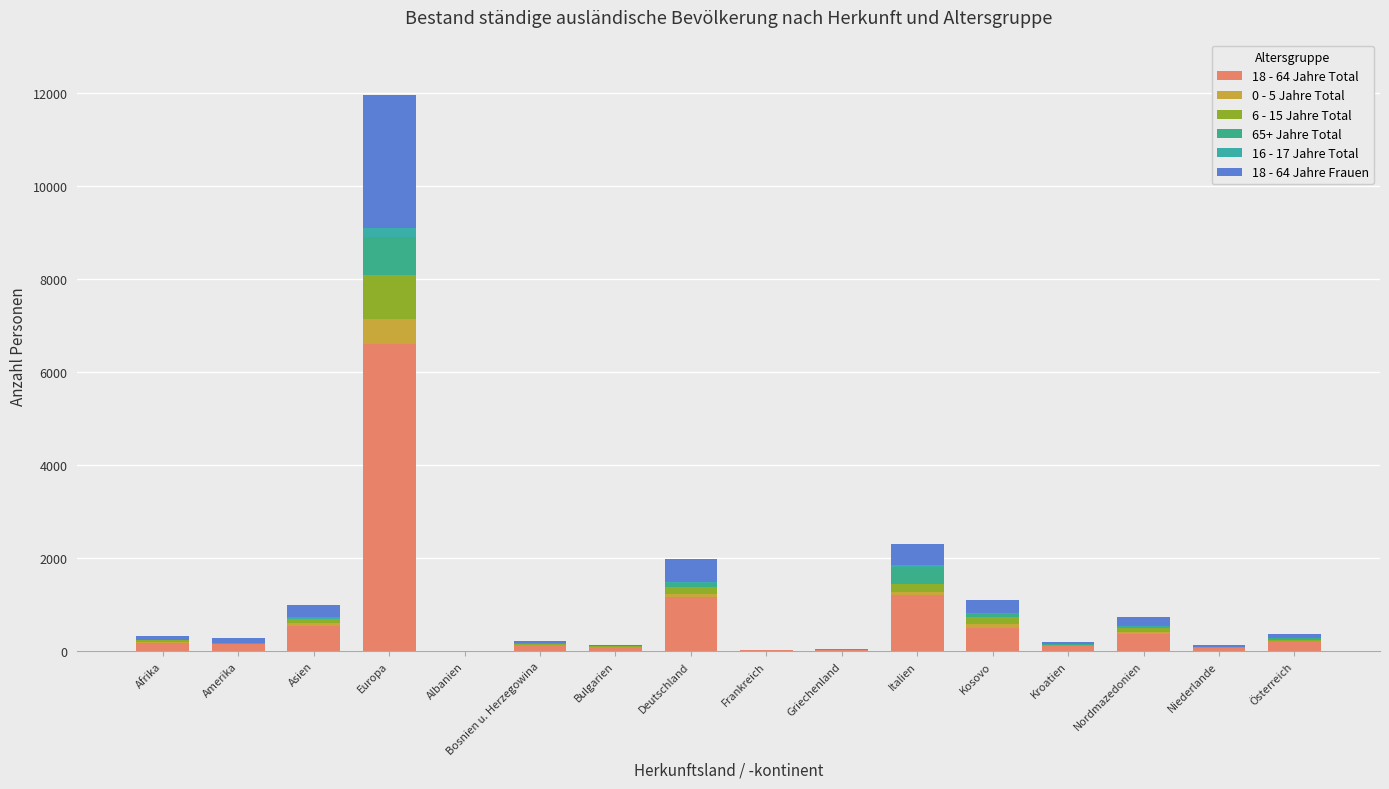

How many distinct data groups are displayed?

6